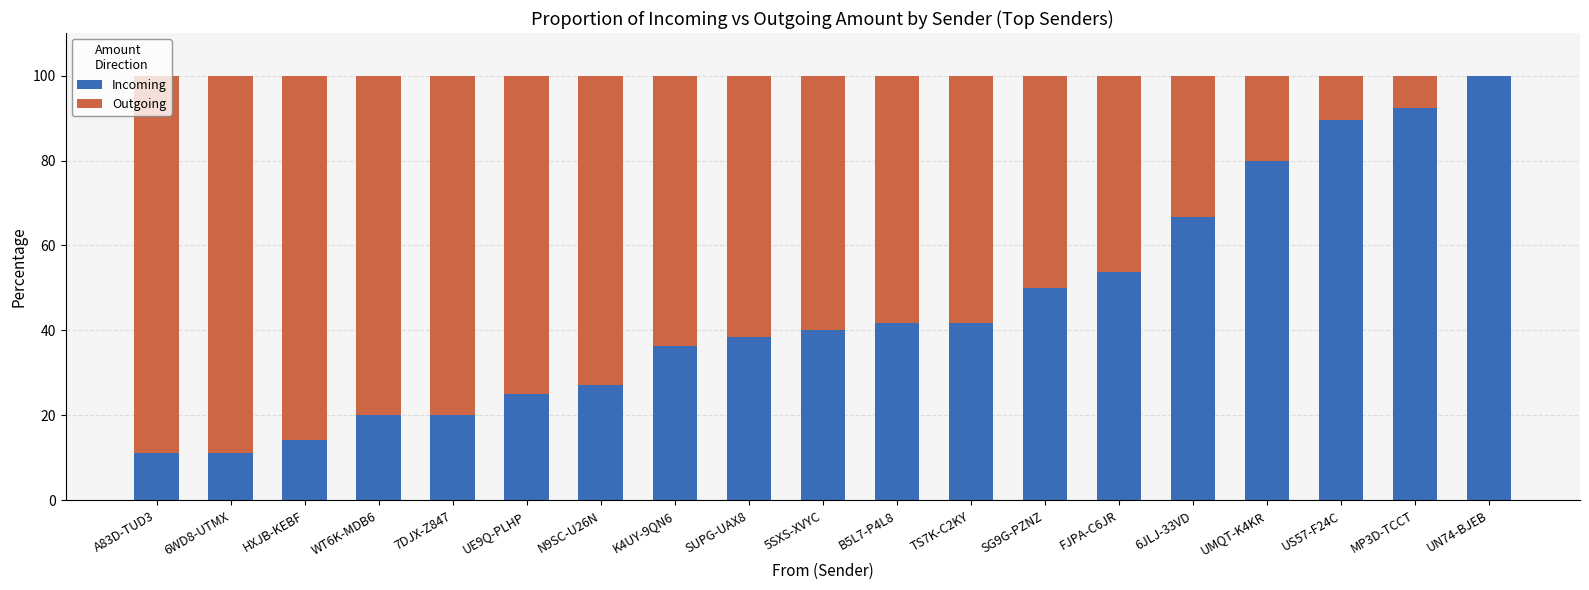

Are the bars grouped side by side (vs. stacked)?

No